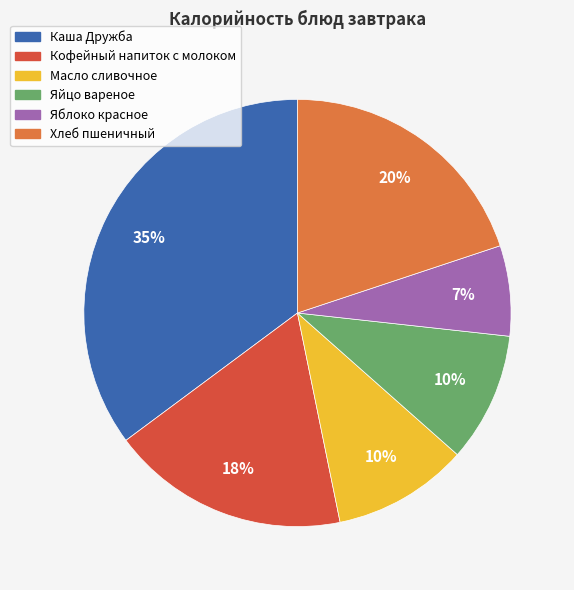

Which slice is the largest?

Каша Дружба